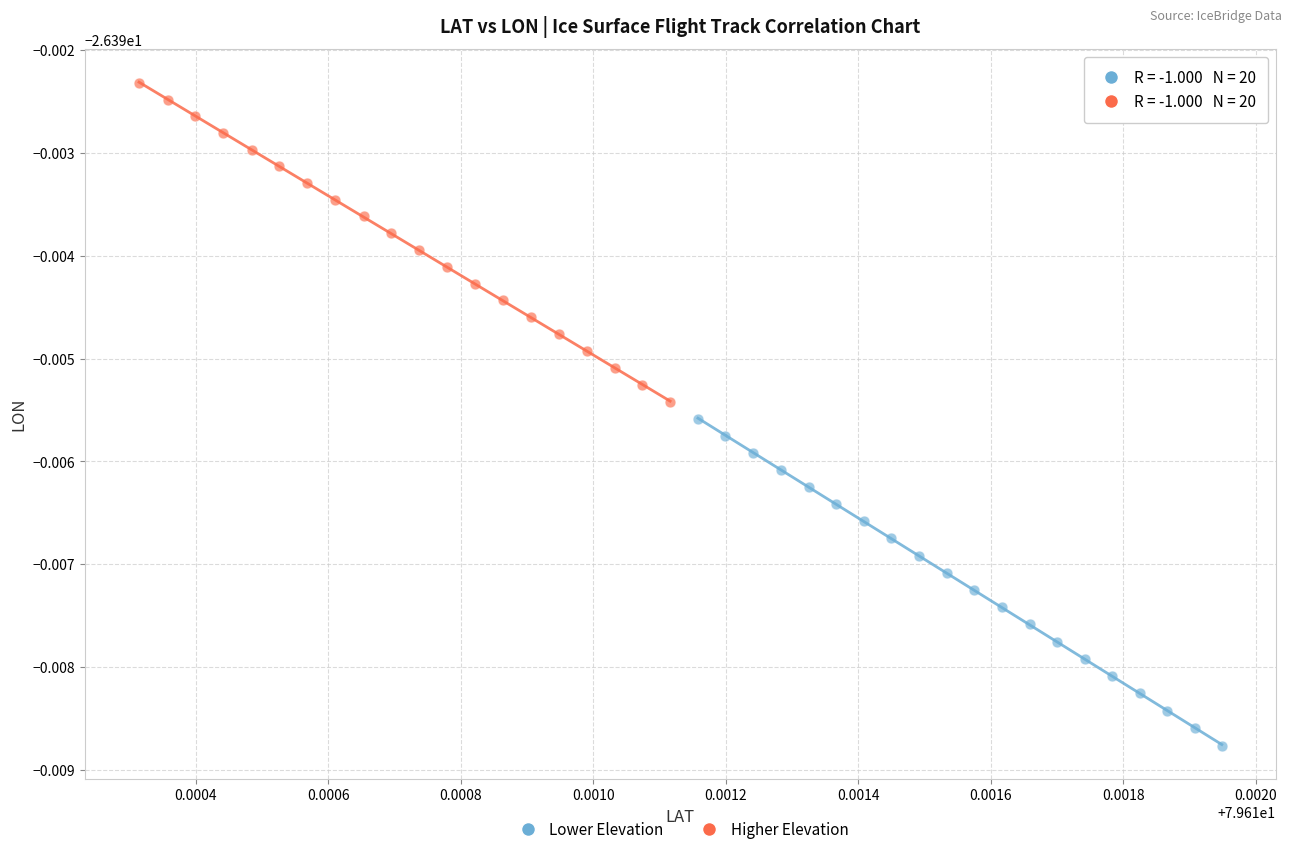

Which series contains the highest Y value?

Higher Elevation